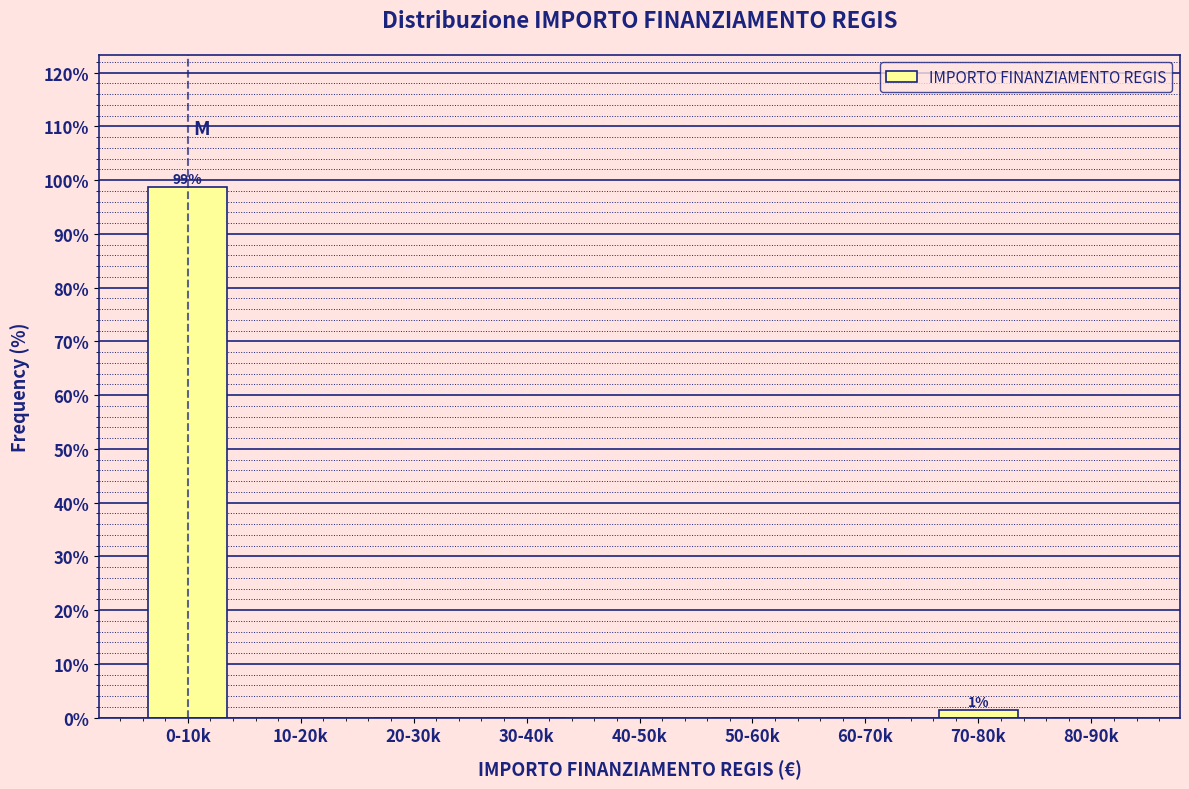

Reading right to left, what are all the values shown in this chart?

80-90k=0.0	70-80k=1.3	60-70k=0.0	50-60k=0.0	40-50k=0.0	30-40k=0.0	20-30k=0.0	10-20k=0.0	0-10k=98.7